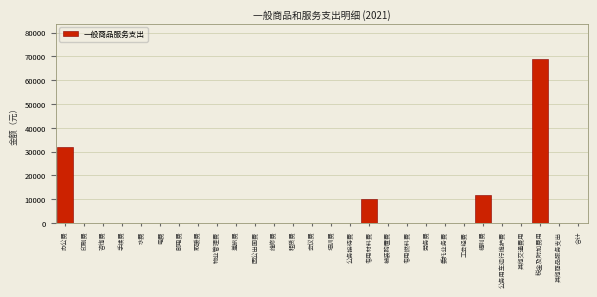

Reading left to right, transcribe all the data shown in this chart.

办公费=32000	印刷费=0	咨询费=0	手续费=0	水费=0	电费=0	邮电费=0	取暖费=0	物业管理费=0	差旅费=0	因公出国费=0	维修费=0	租赁费=0	会议费=0	培训费=0	公务接待费=0	专用材料费=10000	被装购置费=0	专用燃料费=0	劳务费=0	委托业务费=0	工会经费=0	福利费=12000	公务用车运行维护费=0	其他交通费用=0	税金及附加费用=69000	其他商品服务支出=0	合计=0